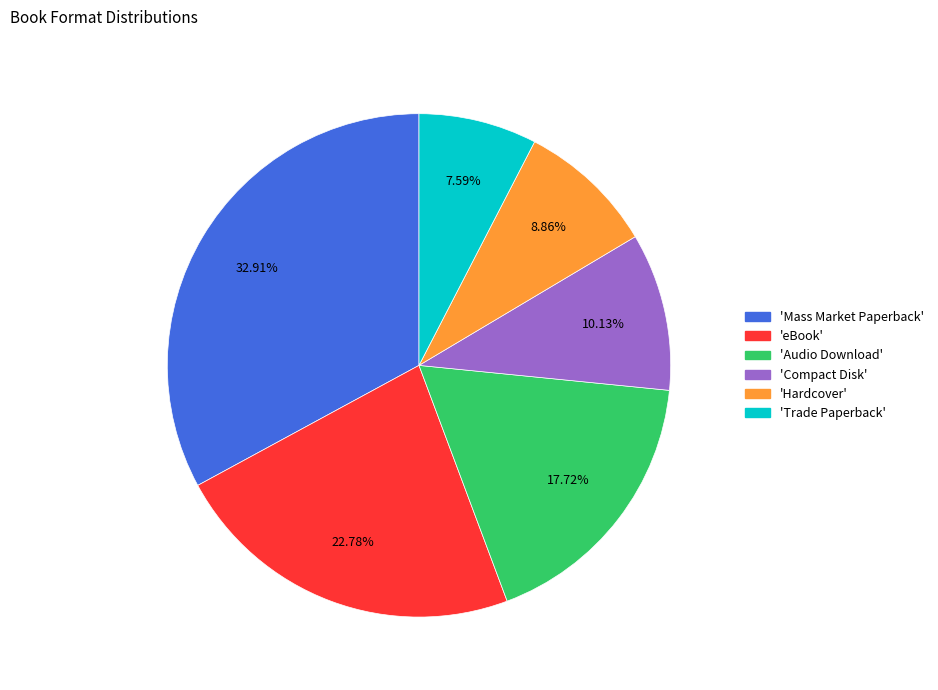

Do 'Mass Market Paperback' and 'Compact Disk' together represent more than half of the pie?

No